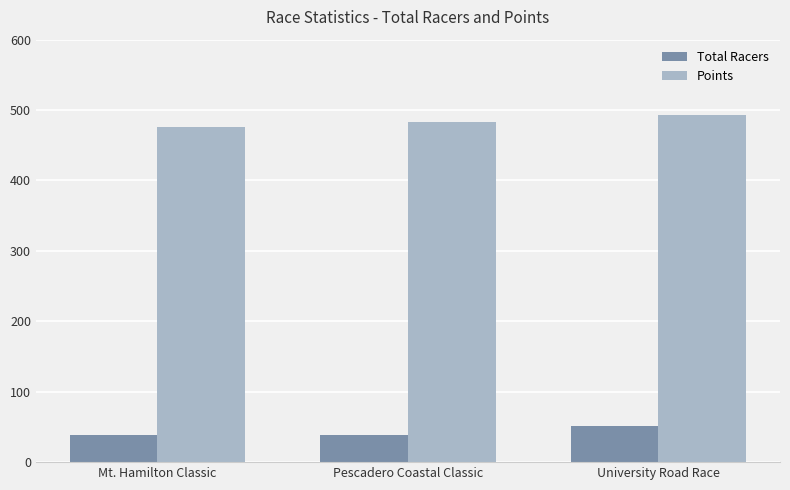

Does the chart contain any negative values?

No